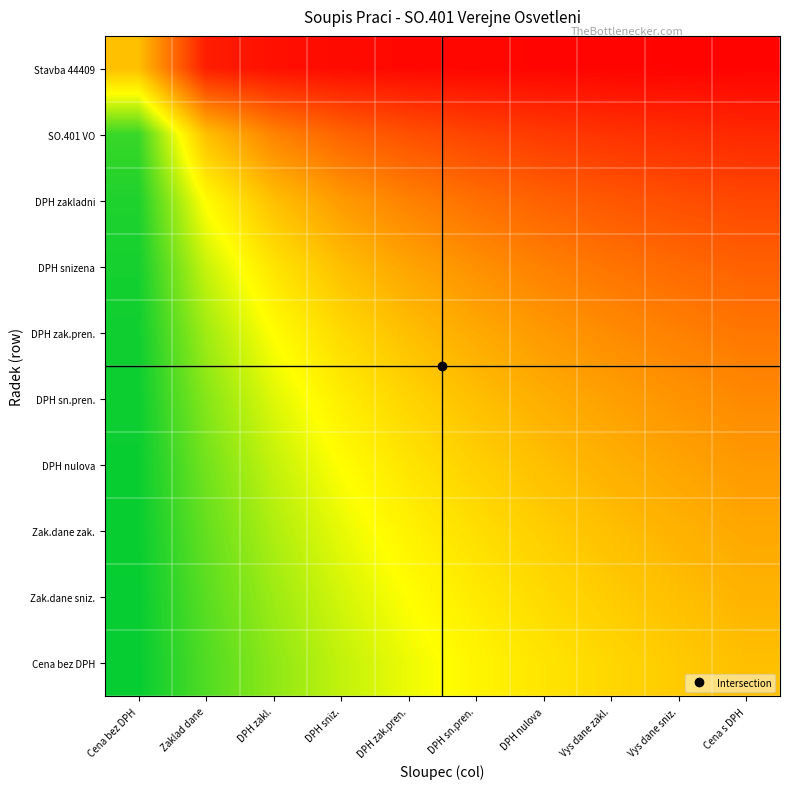

Reading right to left, what are all the values shown in this chart?

Stavba 44409: Cena s DPH=0.0	Vys dane sniz.=0.0	Vys dane zakl.=0.0	DPH nulova=0.0	DPH sn.pren.=0.0	DPH zak.pren.=0.0	DPH sniz.=0.0	DPH zakl.=0.0	Zaklad dane=0.1	Cena bez DPH=0.5
SO.401 VO: Cena s DPH=0.1	Vys dane sniz.=0.1	Vys dane zakl.=0.1	DPH nulova=0.2	DPH sn.pren.=0.2	DPH zak.pren.=0.2	DPH sniz.=0.3	DPH zakl.=0.3	Zaklad dane=0.5	Cena bez DPH=0.9
DPH zakladni: Cena s DPH=0.2	Vys dane sniz.=0.2	Vys dane zakl.=0.2	DPH nulova=0.3	DPH sn.pren.=0.3	DPH zak.pren.=0.3	DPH sniz.=0.4	DPH zakl.=0.5	Zaklad dane=0.7	Cena bez DPH=1.0
DPH snizena: Cena s DPH=0.3	Vys dane sniz.=0.3	Vys dane zakl.=0.3	DPH nulova=0.3	DPH sn.pren.=0.4	DPH zak.pren.=0.4	DPH sniz.=0.5	DPH zakl.=0.6	Zaklad dane=0.7	Cena bez DPH=1.0
DPH zak.pren.: Cena s DPH=0.3	Vys dane sniz.=0.3	Vys dane zakl.=0.4	DPH nulova=0.4	DPH sn.pren.=0.4	DPH zak.pren.=0.5	DPH sniz.=0.6	DPH zakl.=0.7	Zaklad dane=0.8	Cena bez DPH=1.0
DPH sn.pren.: Cena s DPH=0.4	Vys dane sniz.=0.4	Vys dane zakl.=0.4	DPH nulova=0.5	DPH sn.pren.=0.5	DPH zak.pren.=0.6	DPH sniz.=0.6	DPH zakl.=0.7	Zaklad dane=0.8	Cena bez DPH=1.0
DPH nulova: Cena s DPH=0.4	Vys dane sniz.=0.4	Vys dane zakl.=0.5	DPH nulova=0.5	DPH sn.pren.=0.5	DPH zak.pren.=0.6	DPH sniz.=0.7	DPH zakl.=0.7	Zaklad dane=0.8	Cena bez DPH=1.0
Zak.dane zak.: Cena s DPH=0.4	Vys dane sniz.=0.5	Vys dane zakl.=0.5	DPH nulova=0.5	DPH sn.pren.=0.6	DPH zak.pren.=0.6	DPH sniz.=0.7	DPH zakl.=0.8	Zaklad dane=0.9	Cena bez DPH=1.0
Zak.dane sniz.: Cena s DPH=0.5	Vys dane sniz.=0.5	Vys dane zakl.=0.5	DPH nulova=0.6	DPH sn.pren.=0.6	DPH zak.pren.=0.7	DPH sniz.=0.7	DPH zakl.=0.8	Zaklad dane=0.9	Cena bez DPH=1.0
Cena bez DPH: Cena s DPH=0.5	Vys dane sniz.=0.5	Vys dane zakl.=0.6	DPH nulova=0.6	DPH sn.pren.=0.6	DPH zak.pren.=0.7	DPH sniz.=0.7	DPH zakl.=0.8	Zaklad dane=0.9	Cena bez DPH=1.0